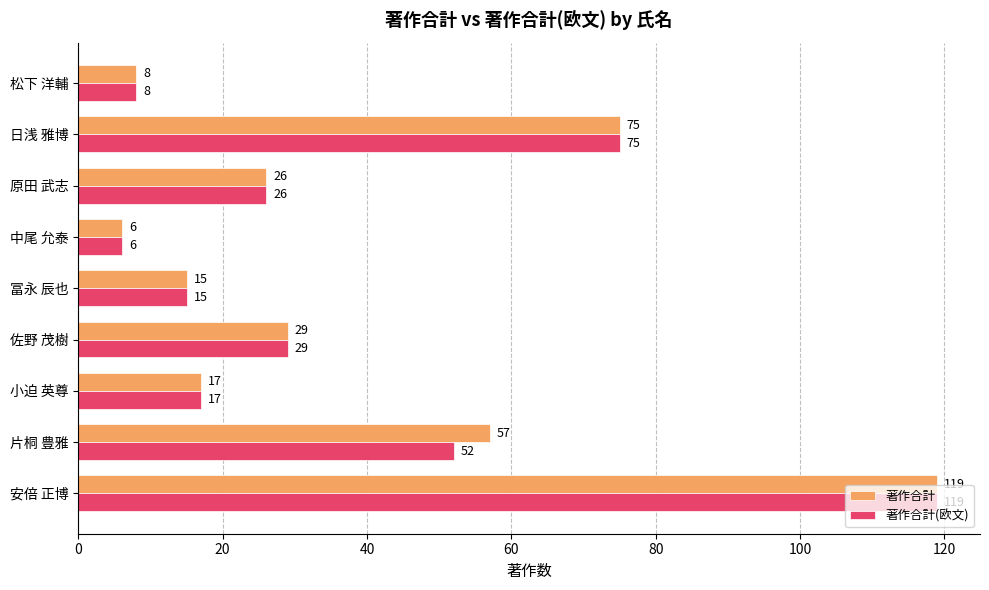

At which label is 著作合計(欧文) closest to 62?

片桐 豊雅